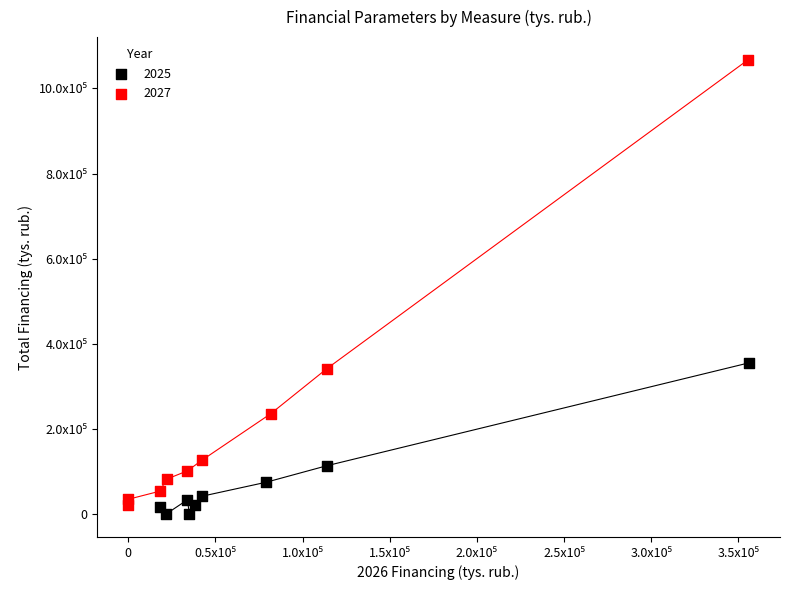

What are all the series names shown in the legend?

2025, 2027